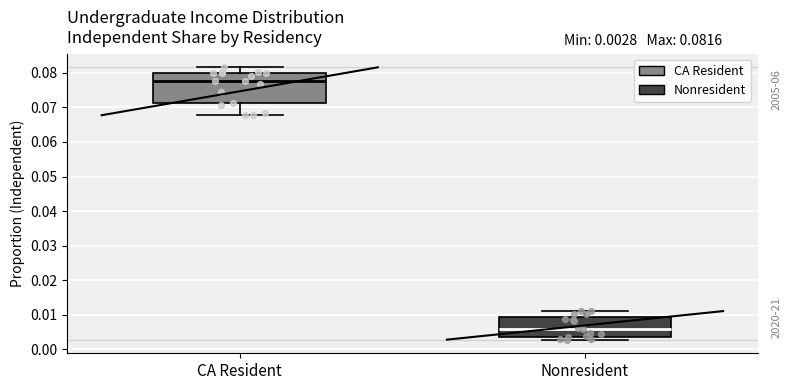

Which box is the tallest, from its lower edge to its upper edge?

CA Resident